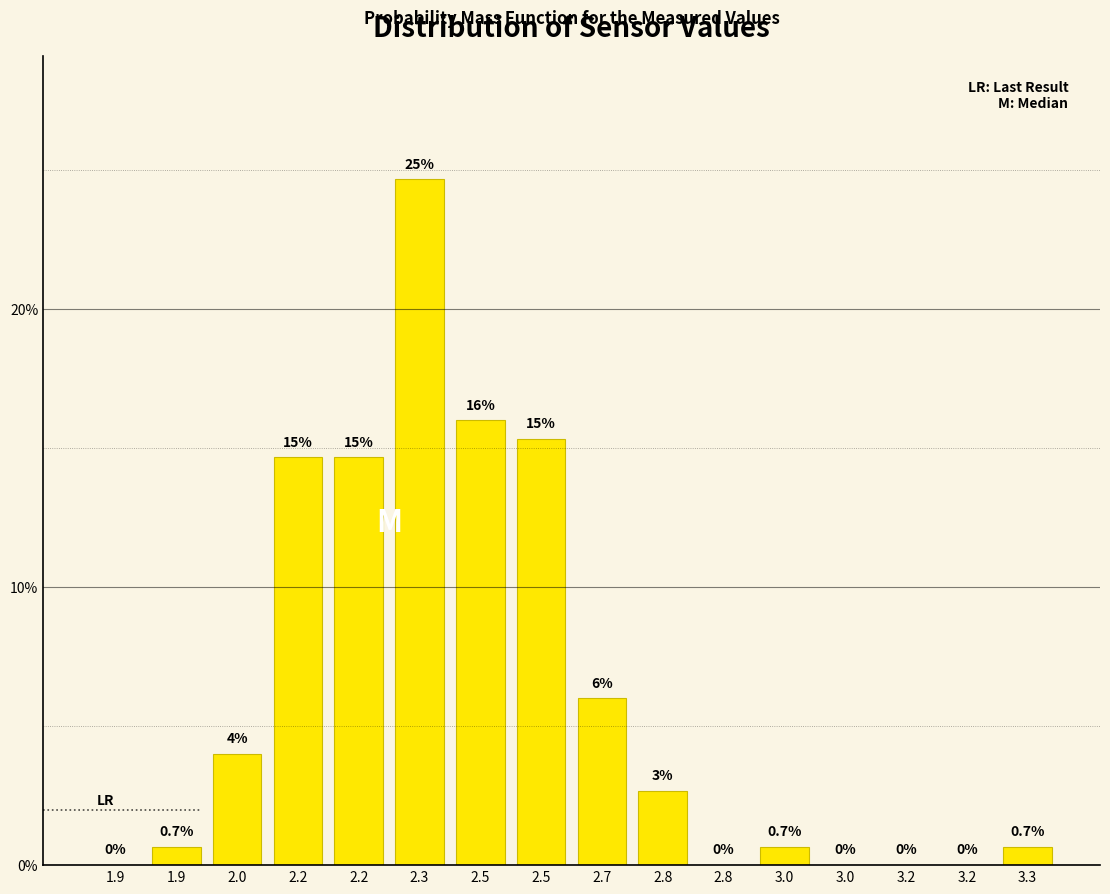

Count the number of data series in this chart.

1